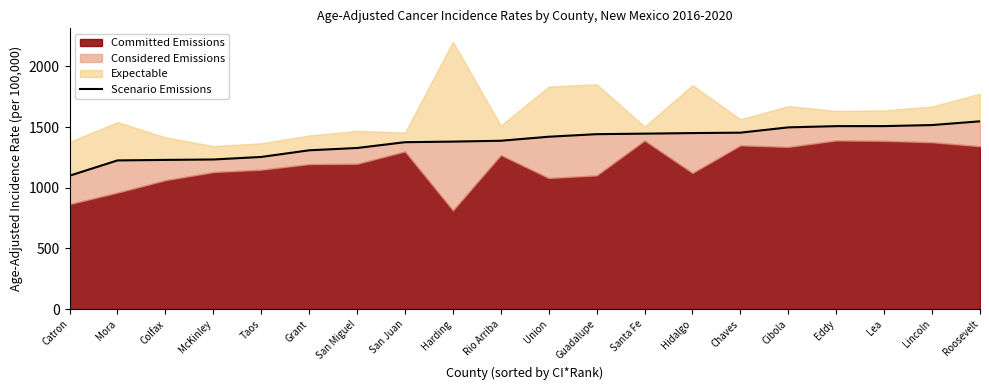

Approximately how many times larger is the value at Lea compared to Chaves?

1.0